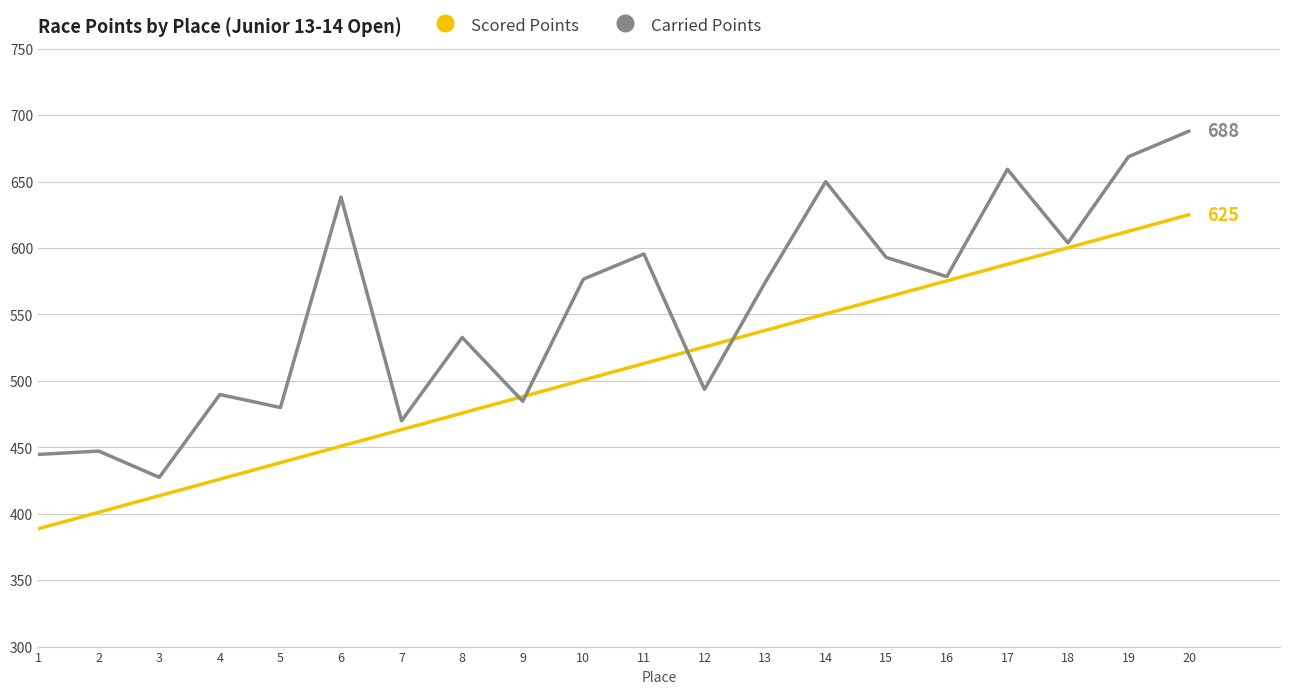

After their last crossing, which series has the higher values: Scored Points or Carried Points?

Carried Points